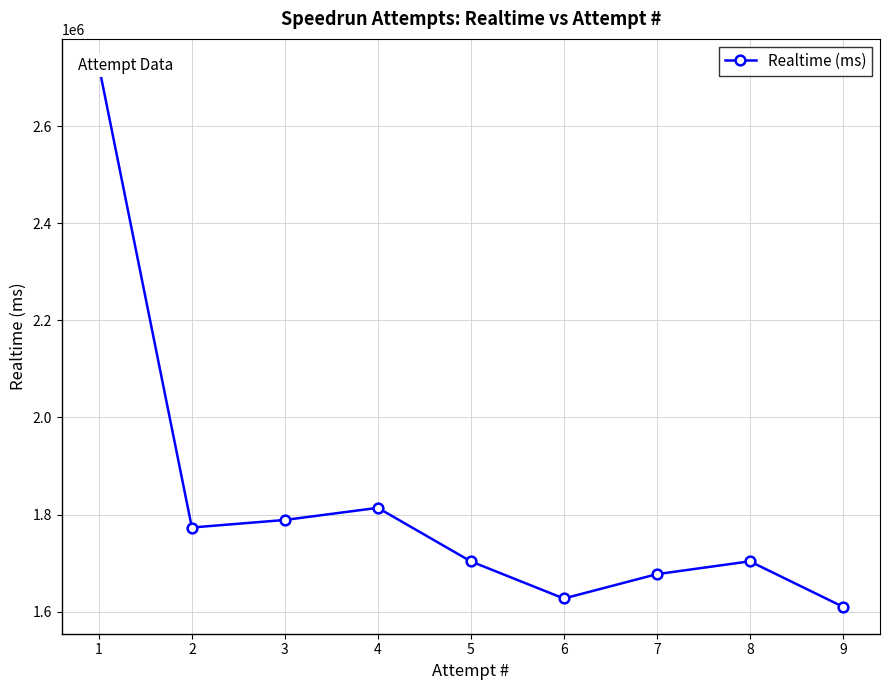

How many data points are above 1703581?

4